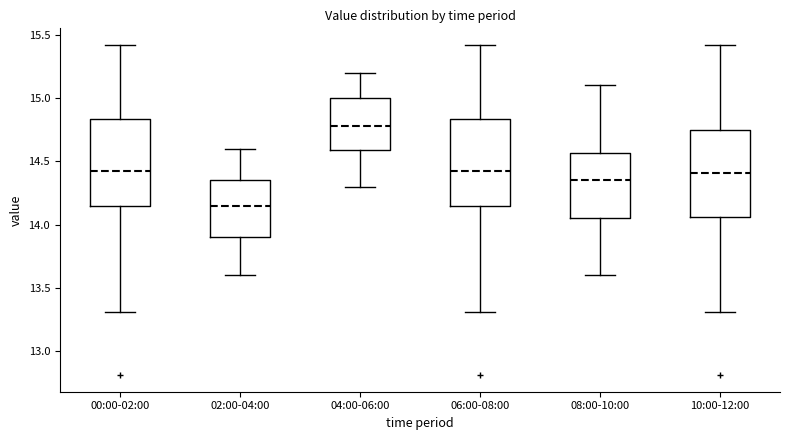

Where is the upper edge of the box for 04:00-06:00 on the y-axis? The values are not printed on the chart, so give them approximately, as read against the axis.

15.00